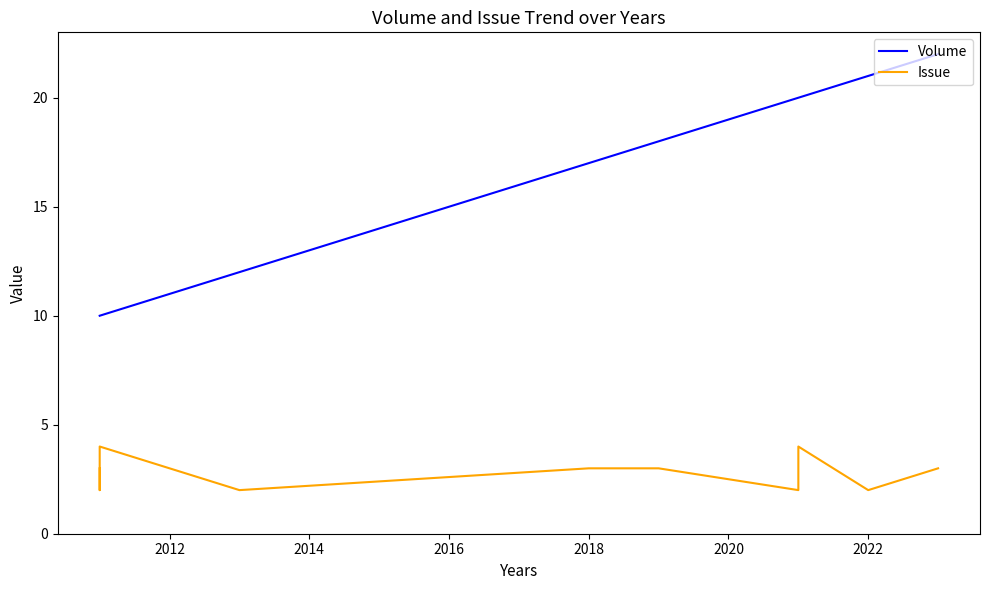

Between 2020 and 10, which series saw the biggest shift?

Volume